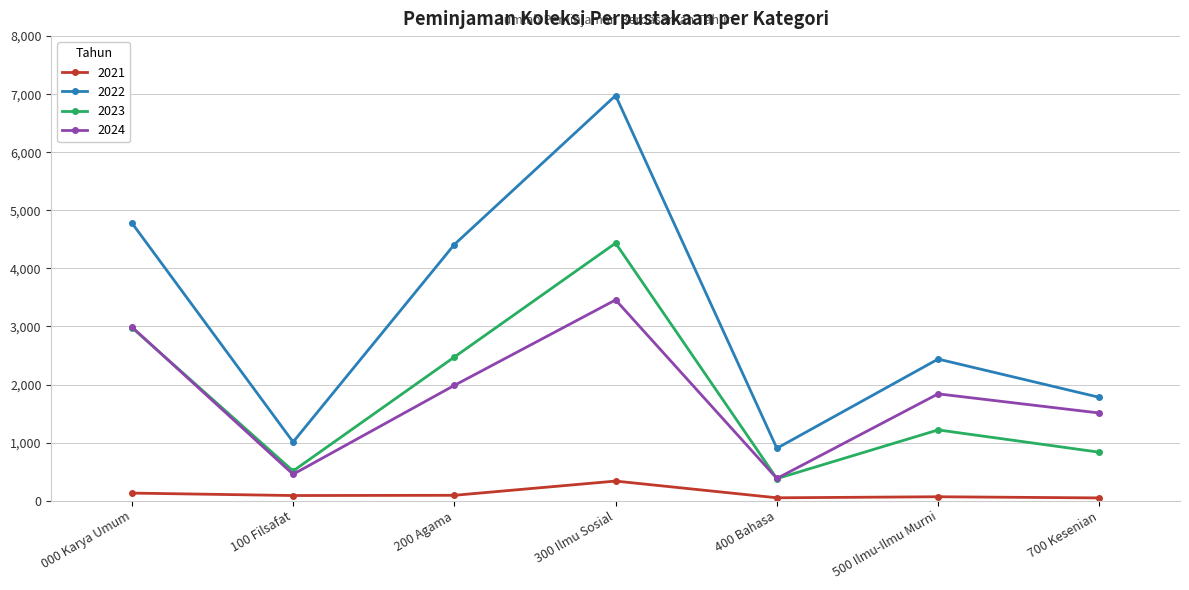

At which category is the sum across all series the highest?

300 Ilmu Sosial